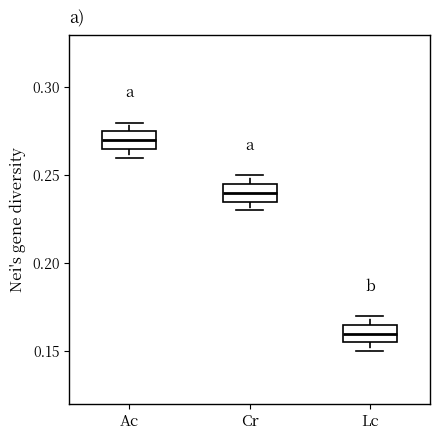

Reading left to right, transcribe this box plot: for each box, give where its median line is, the range the box spans, and where its two whiskers end, as read against the y-axis. The values are not printed on the chart, so give them approximately, as read against the axis.

Ac: median 0.270, box 0.265 to 0.275, whiskers 0.260 to 0.280
Cr: median 0.240, box 0.235 to 0.245, whiskers 0.230 to 0.250
Lc: median 0.160, box 0.155 to 0.165, whiskers 0.150 to 0.170